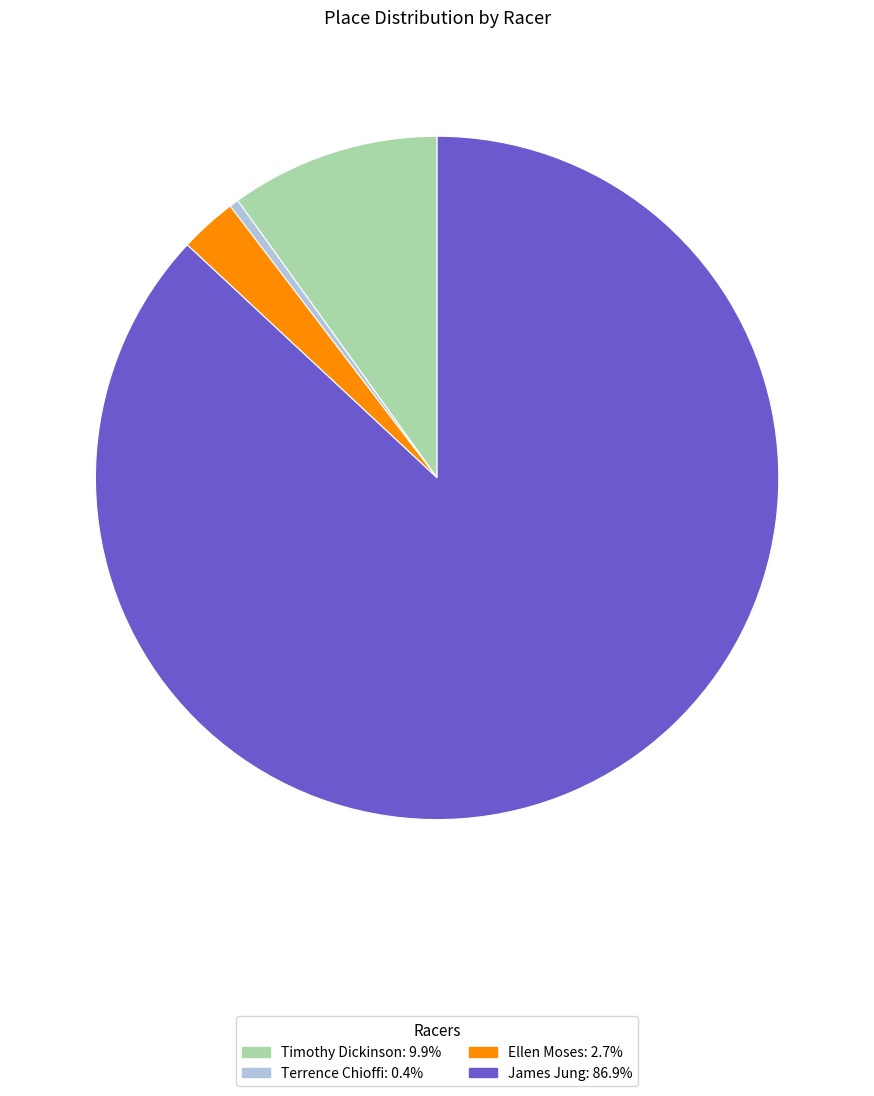

Combined, do James Jung and Timothy Dickinson account for over 50%?

Yes